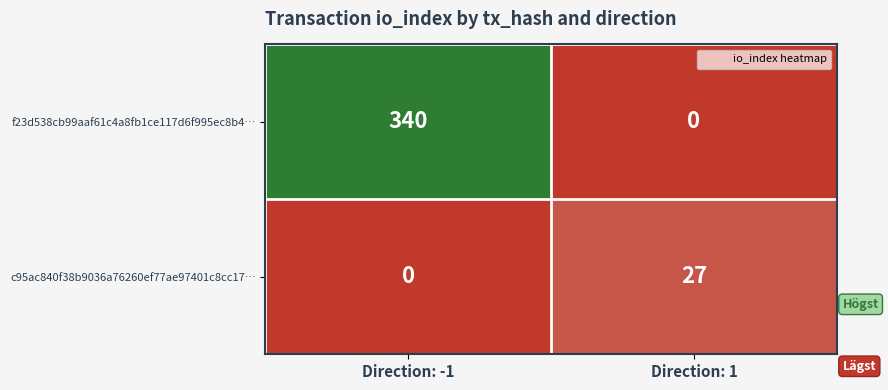

At which label is c95ac840f38b9036a76260ef77ae97401c8cc17… closest to 13?

Direction: -1